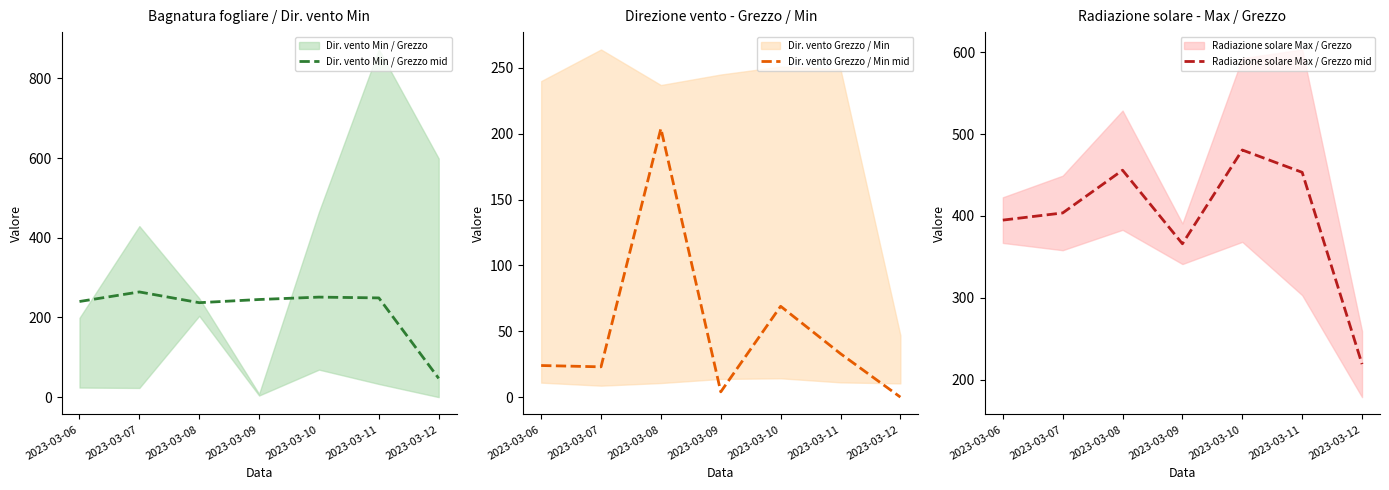

Does the chart display data point markers on the line(s)?

No